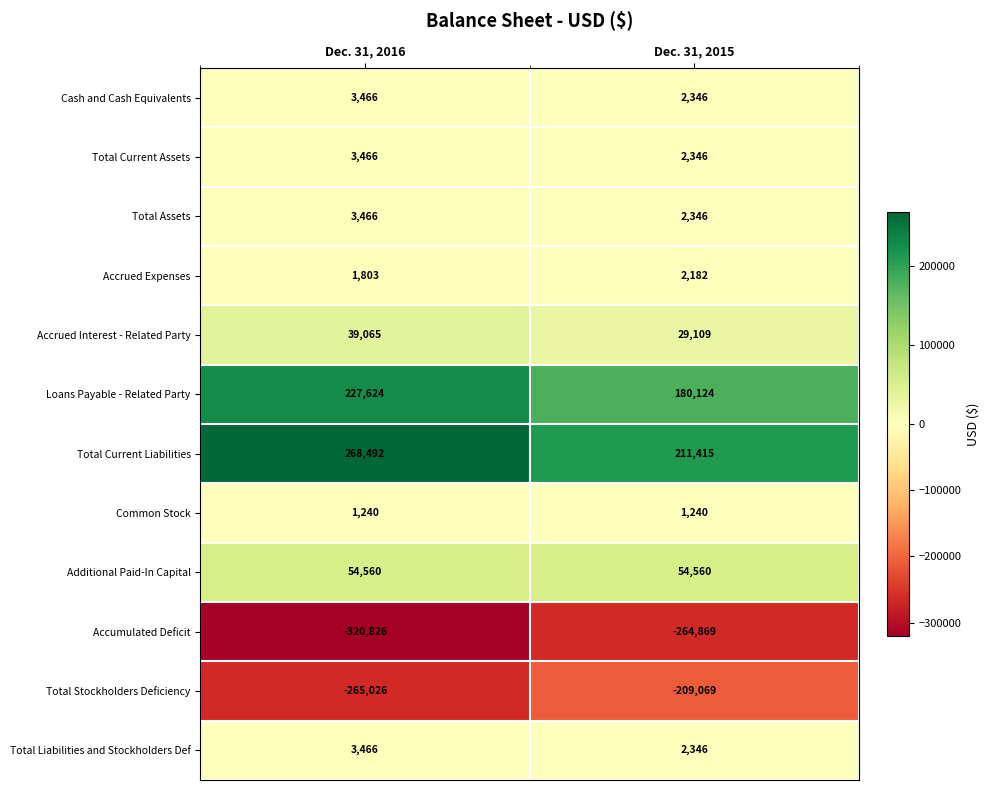

Is it true that Total Liabilities and Stockholders Def equals 3466 at Dec. 31, 2016?

True